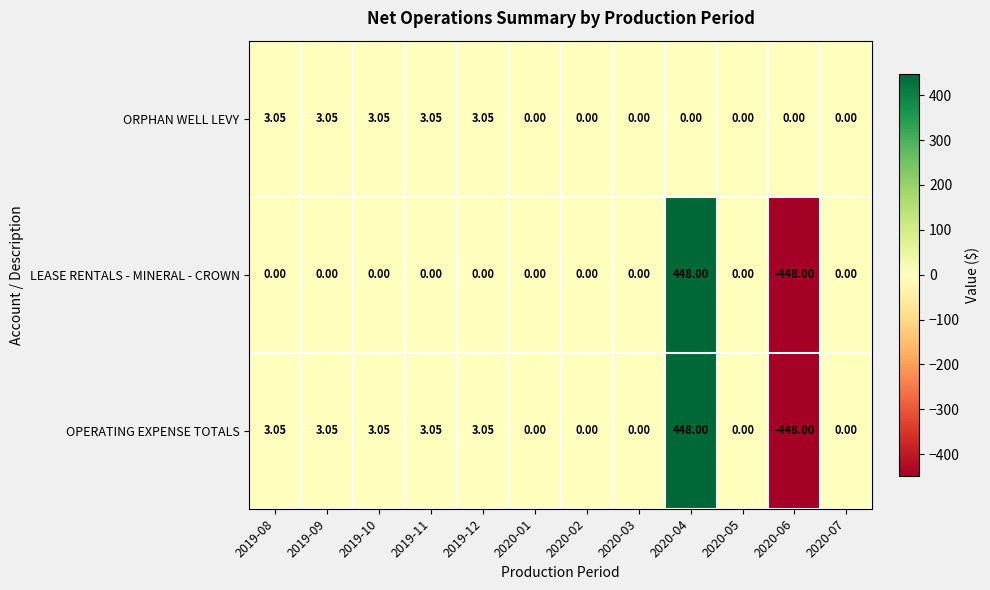

How many data points does each series have?

12